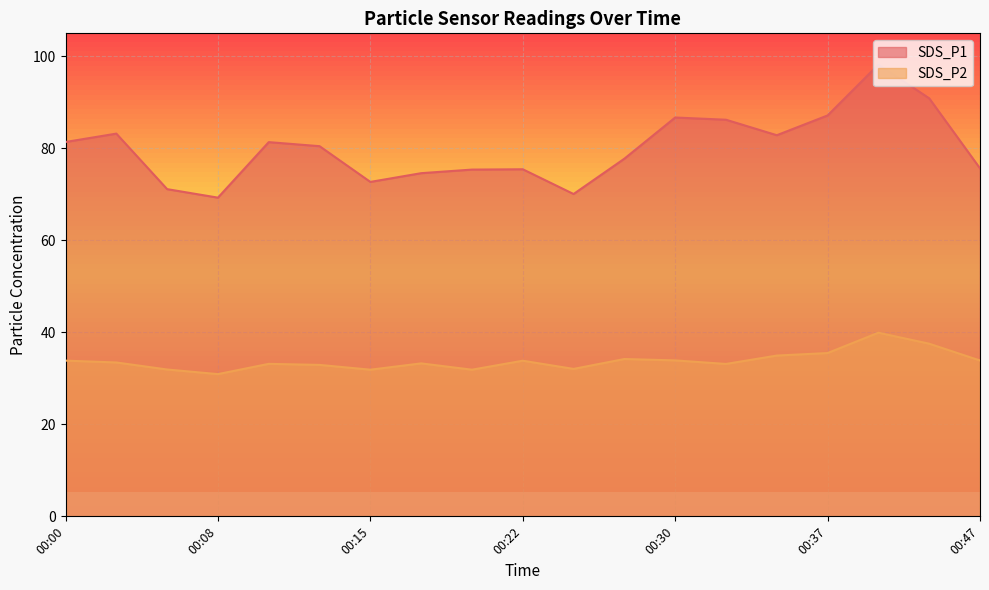

What is the spread (max minus min) of values at 00:39?

58.3